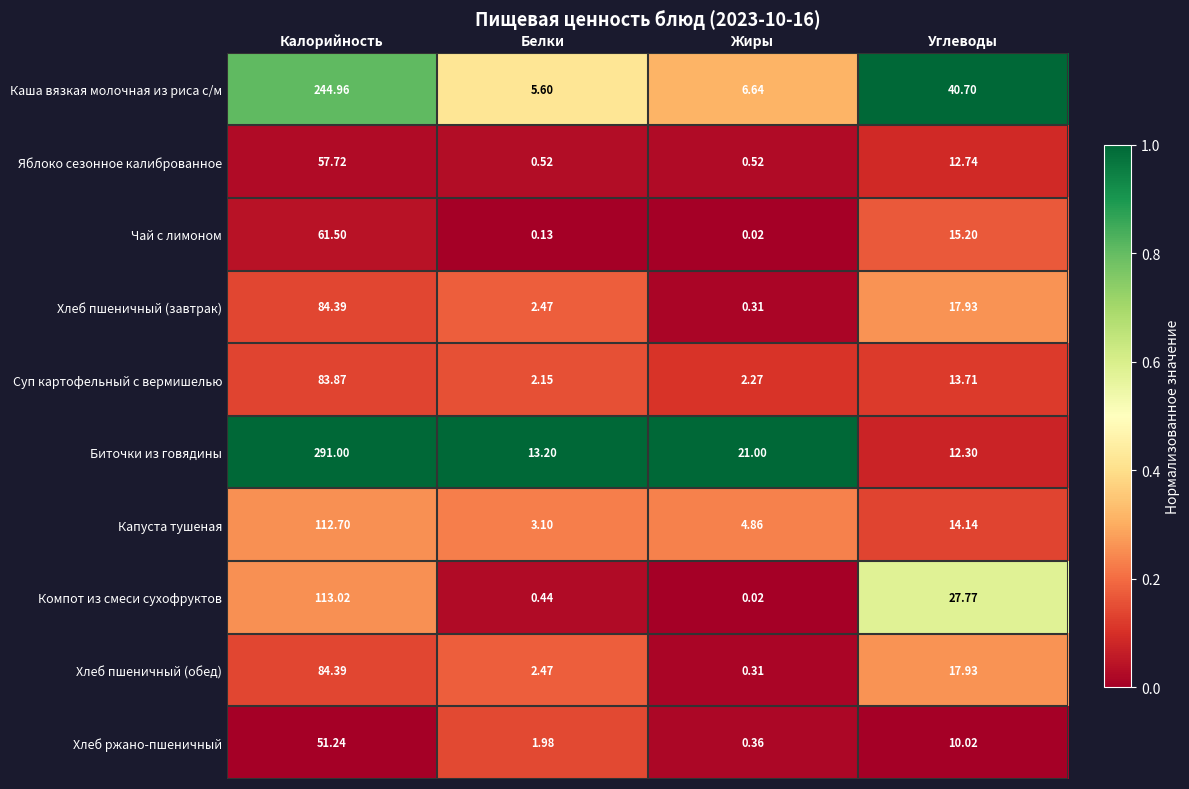

Between Калорийность and Углеводы, which series saw the biggest shift?

Биточки из говядины